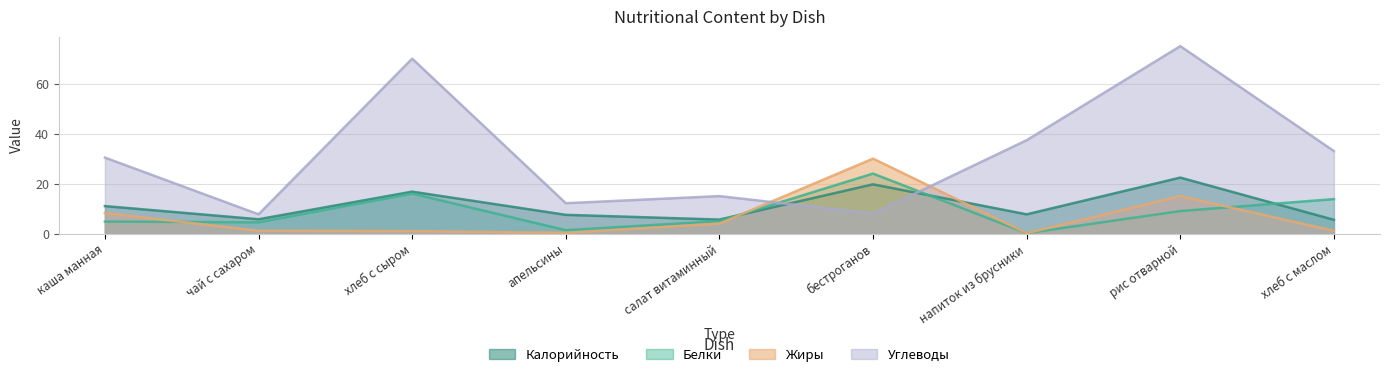

How many data points in Белки are less than 5?

4